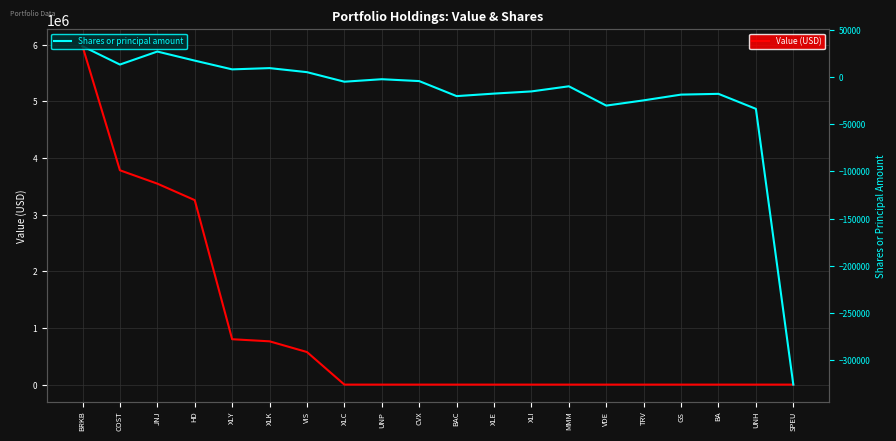

True or false: Value (USD) has more than 1 points higher than both neighbors.

False